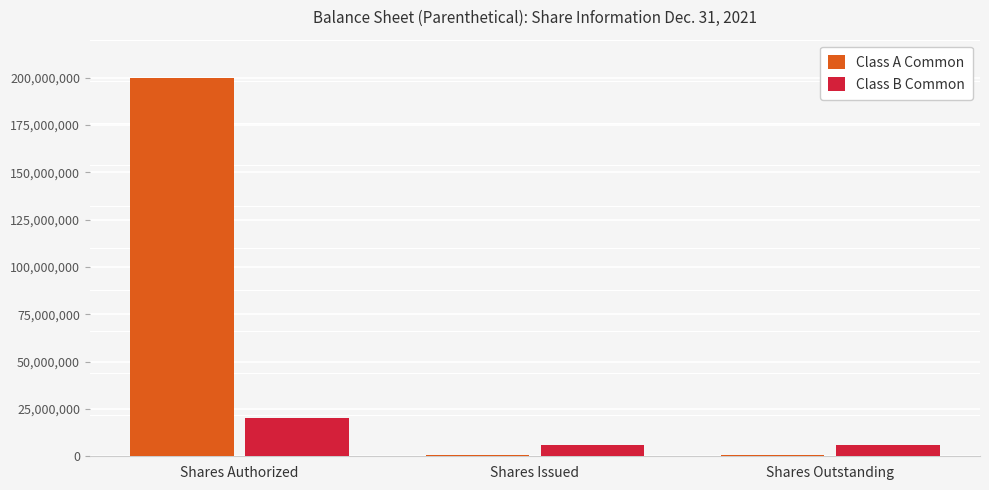

What is the highest value of the Class B Common series?

20000000